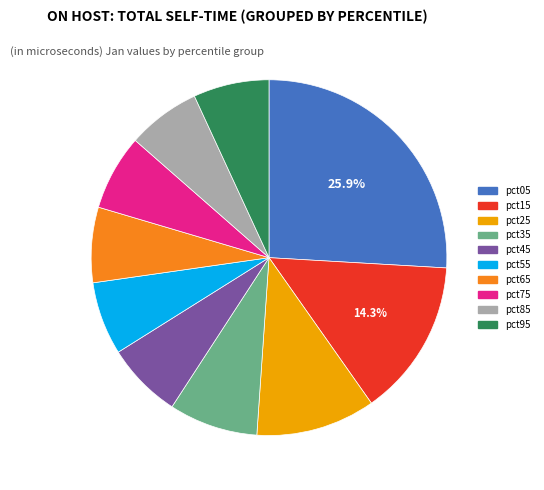

Which category has the biggest portion of the pie?

pct05